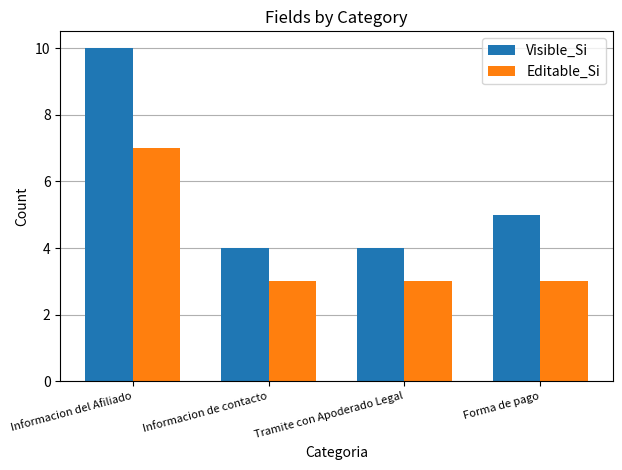

Reading left to right, list all the values displayed in this chart.

Visible_Si: Informacion del Afiliado=10	Informacion de contacto=4	Tramite con Apoderado Legal=4	Forma de pago=5
Editable_Si: Informacion del Afiliado=7	Informacion de contacto=3	Tramite con Apoderado Legal=3	Forma de pago=3